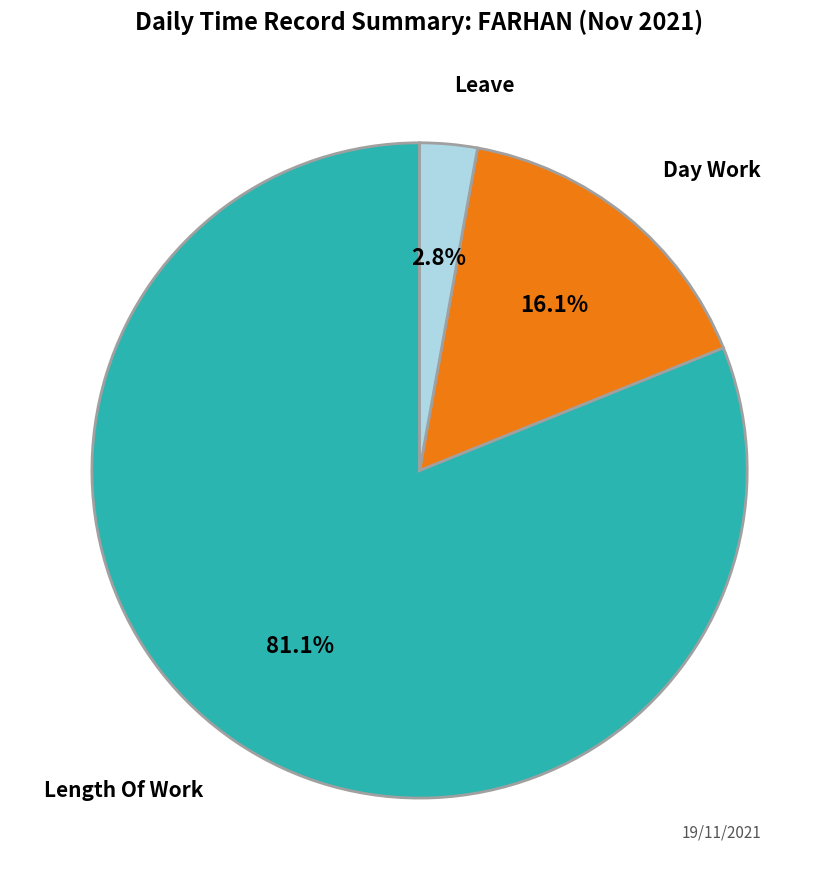

Which category accounts for the majority?

Length Of Work